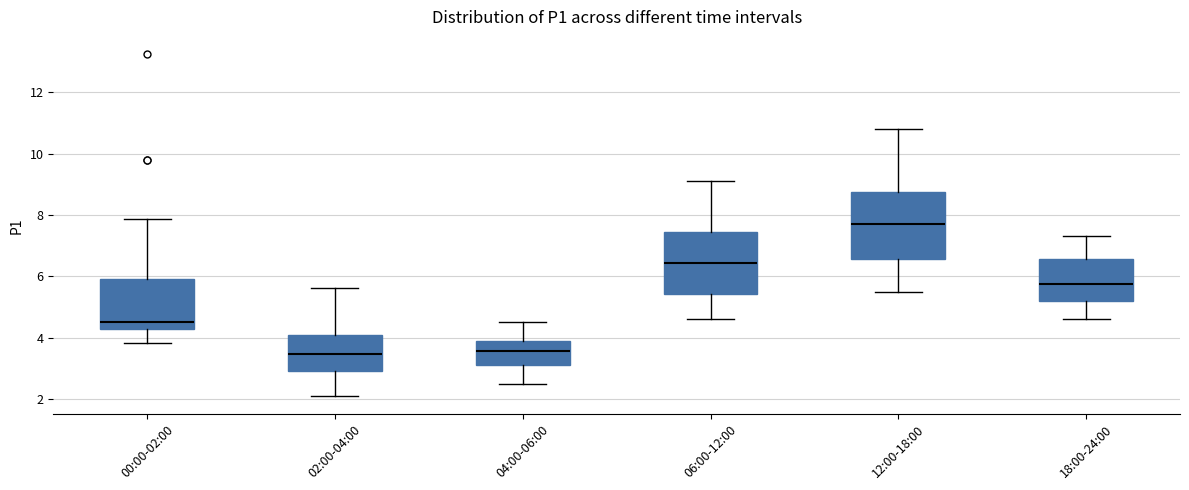

Reading left to right, read every box against the y-axis: the position of its median line, the range the box covers, and the ends of its whiskers. The values are not printed on the chart, so give them approximately, as read against the axis.

00:00-02:00: median 4.6, box 4.2 to 6.0, whiskers 3.8 to 7.8
02:00-04:00: median 3.4, box 3.0 to 4.0, whiskers 2.0 to 5.6
04:00-06:00: median 3.6, box 3.2 to 3.8, whiskers 2.6 to 4.6
06:00-12:00: median 6.4, box 5.4 to 7.4, whiskers 4.6 to 9.2
12:00-18:00: median 7.8, box 6.6 to 8.8, whiskers 5.6 to 10.8
18:00-24:00: median 5.8, box 5.2 to 6.6, whiskers 4.6 to 7.4